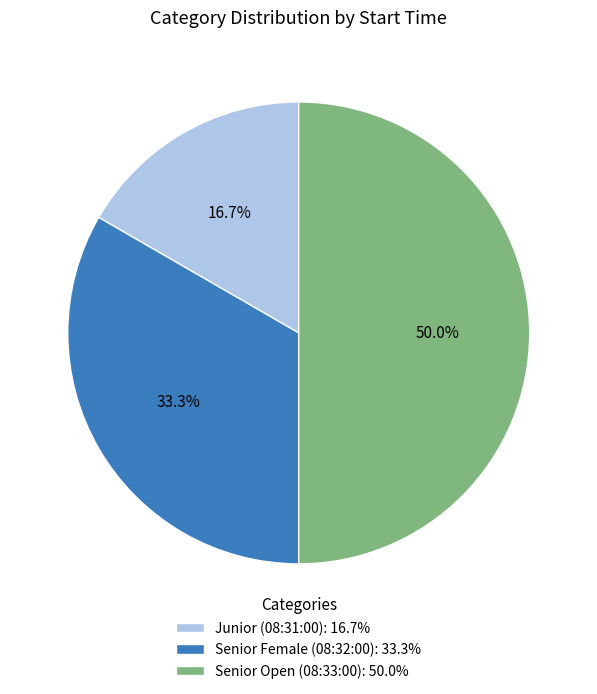

What percentage do Junior (08:31:00) and Senior Female (08:32:00) together represent?

50.0%